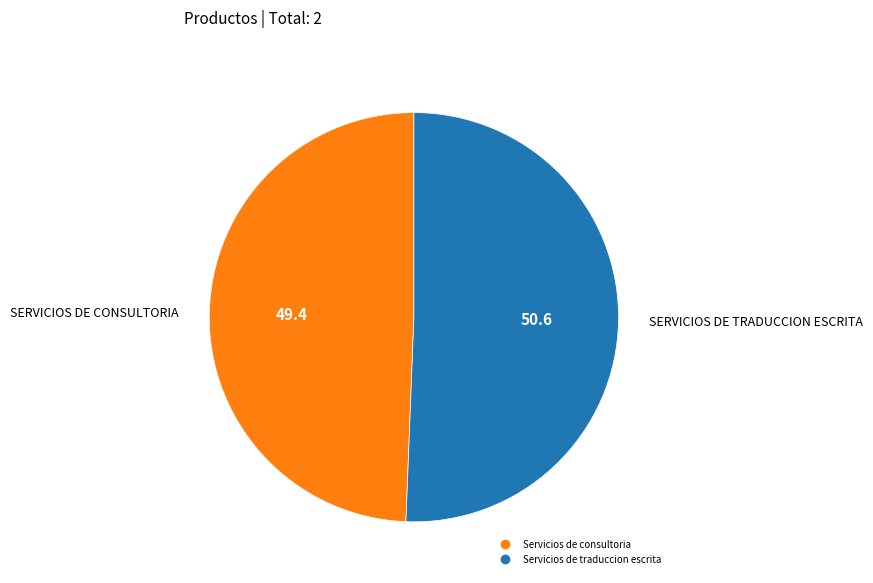

Which slice is the largest?

Servicios de traduccion escrita